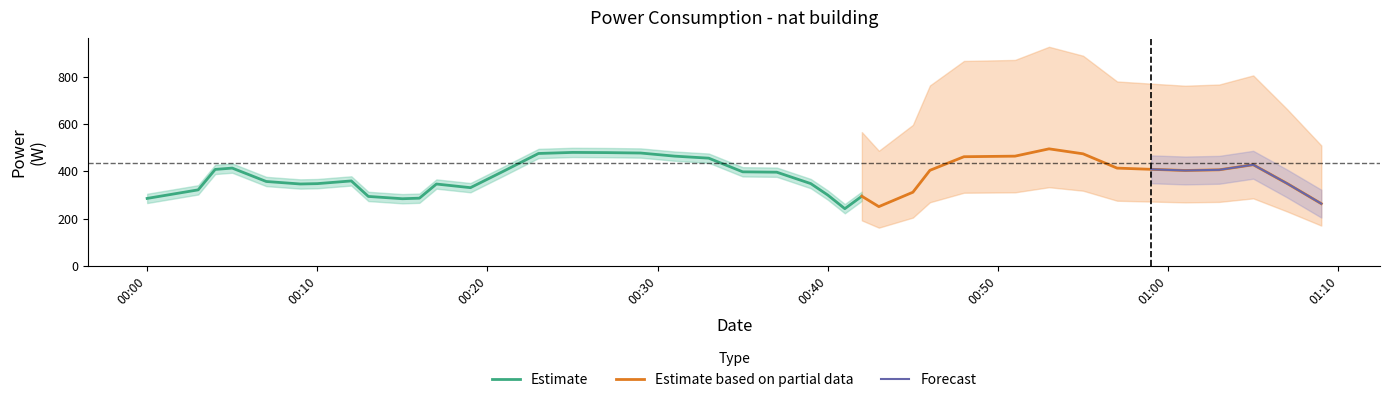

Count the number of values greater than 435.

20